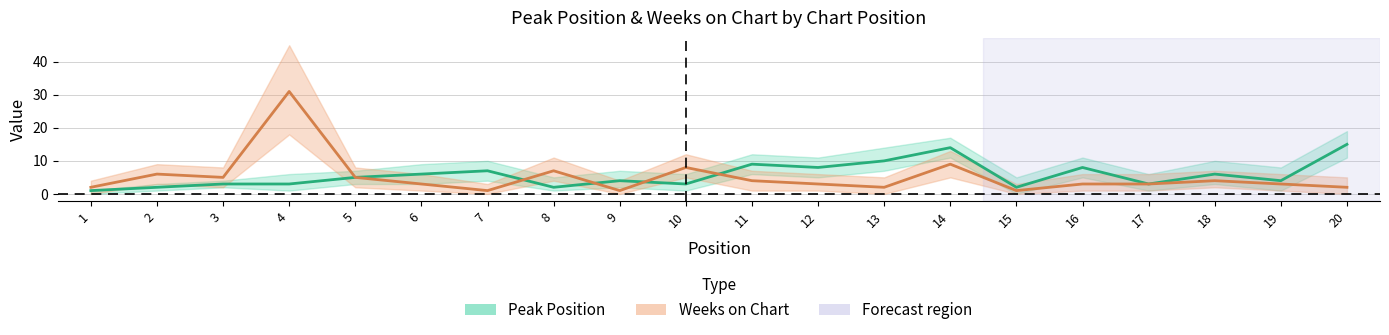

Is the value of Weeks on Chart at 13 greater than the value of Peak Position at 13?

No